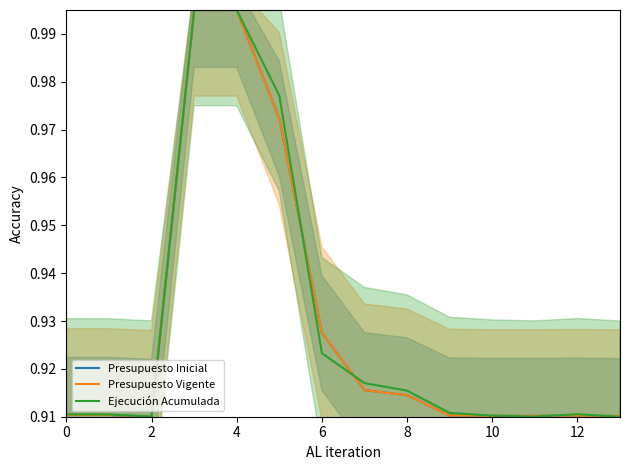

Is it true that Presupuesto Inicial equals 0.6 at 10?

False